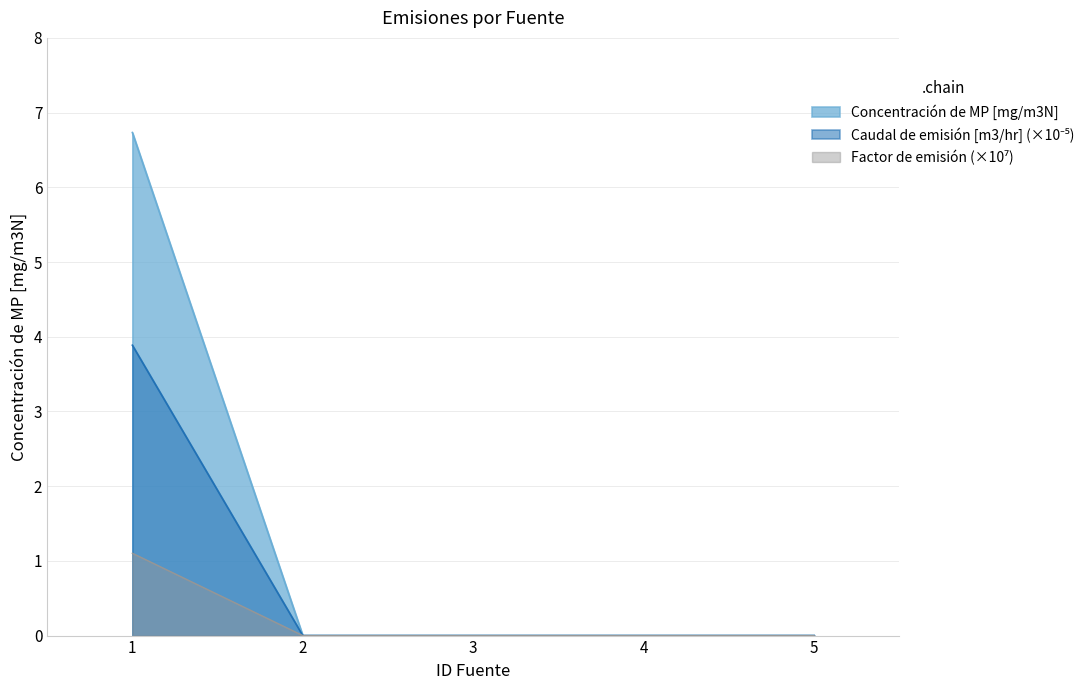

Reading right to left, transcribe all the data shown in this chart.

Concentración de MP [mg/m3N]: 0.0	0.0	0.0	0.0	3.9
Caudal de emisión [m3/hr]: 0.0	0.0	0.0	0.0	1.1
Factor de emisión: 0.0	0.0	0.0	0.0	6.7